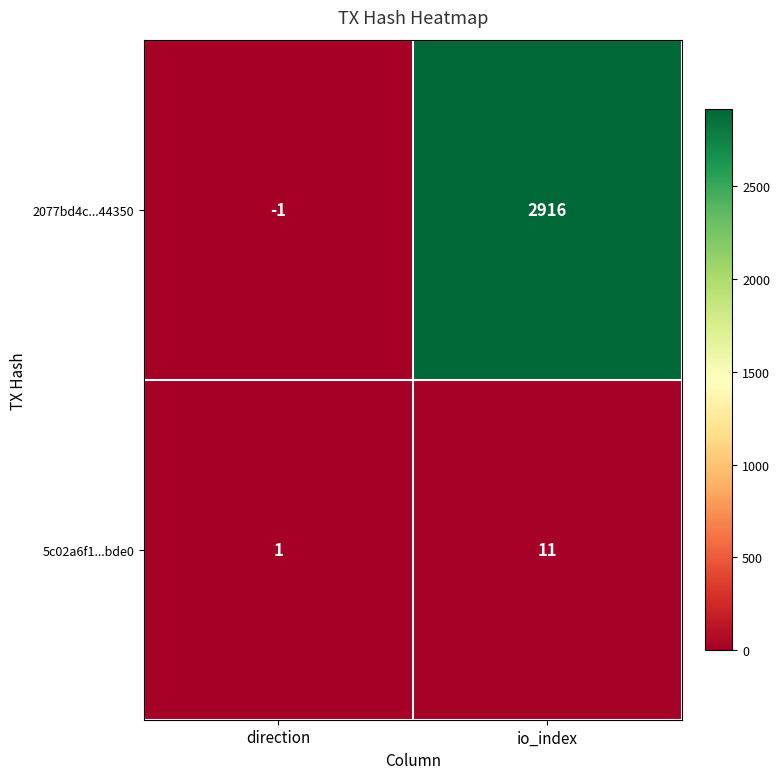

At direction, list the series in order from smallest to largest.

2077bd4c...44350, 5c02a6f1...bde0